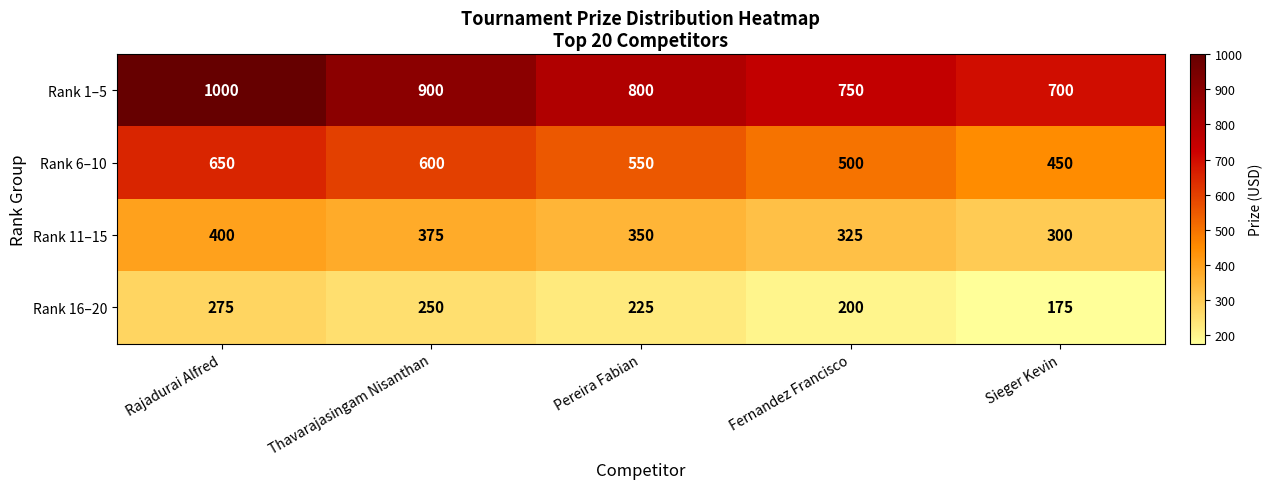

Reading left to right, what are all the values shown in this chart?

Rank 1–5: Rajadurai Alfred=1000	Thavarajasingam Nisanthan=900	Pereira Fabian=800	Fernandez Francisco=750	Sieger Kevin=700
Rank 6–10: Rajadurai Alfred=650	Thavarajasingam Nisanthan=600	Pereira Fabian=550	Fernandez Francisco=500	Sieger Kevin=450
Rank 11–15: Rajadurai Alfred=400	Thavarajasingam Nisanthan=375	Pereira Fabian=350	Fernandez Francisco=325	Sieger Kevin=300
Rank 16–20: Rajadurai Alfred=275	Thavarajasingam Nisanthan=250	Pereira Fabian=225	Fernandez Francisco=200	Sieger Kevin=175